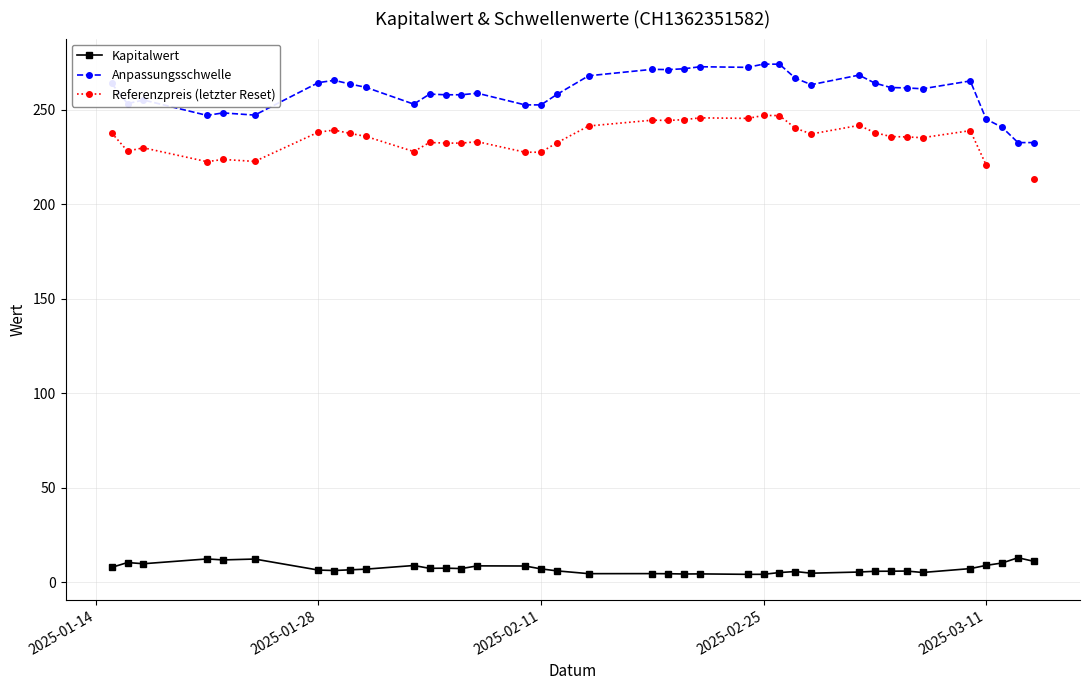

True or false: Kapitalwert has more than 2 interior local peaks.

True